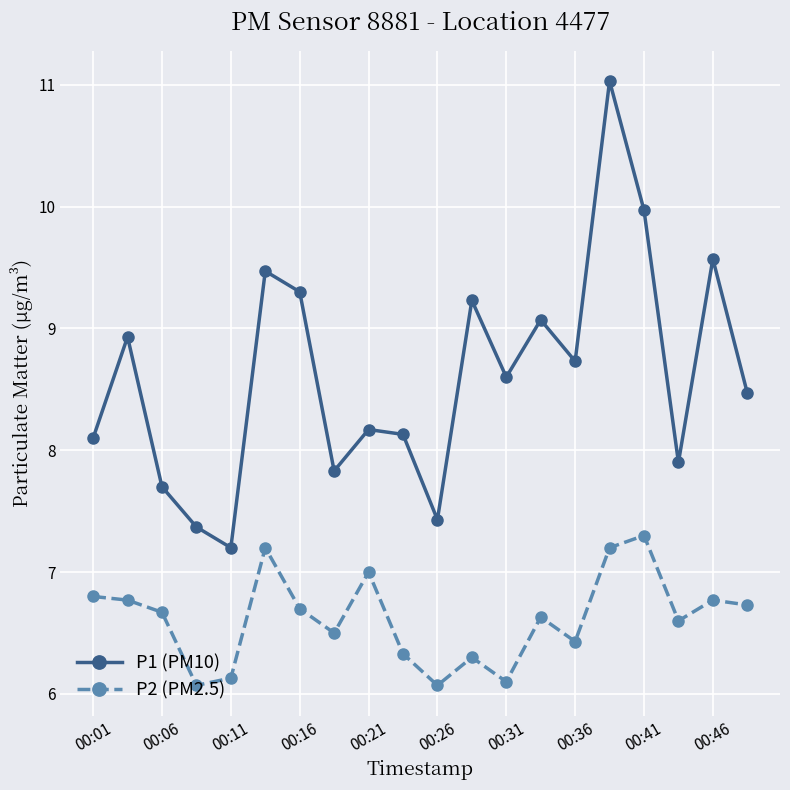

Which series has the largest total across all categories?

P1 (PM10)